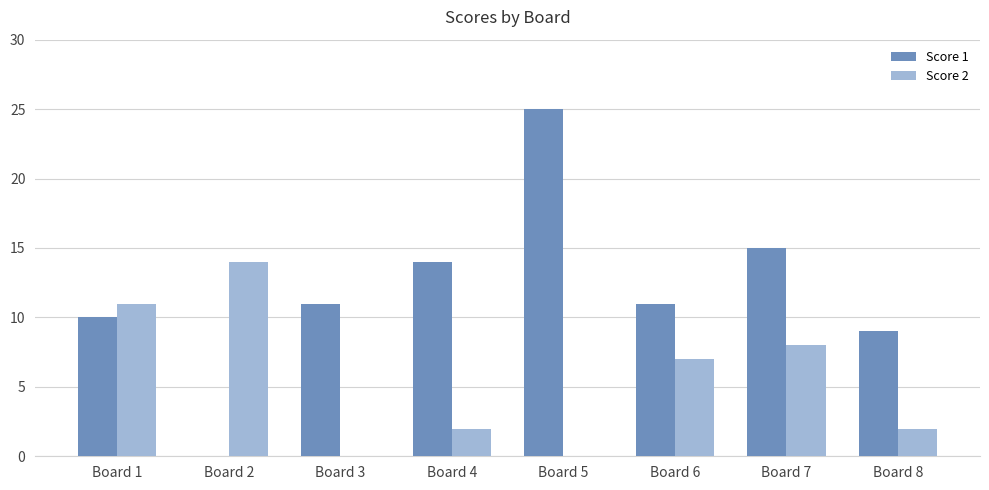

What is the sum of the Score 1 values at Board 3 and Board 1?

21